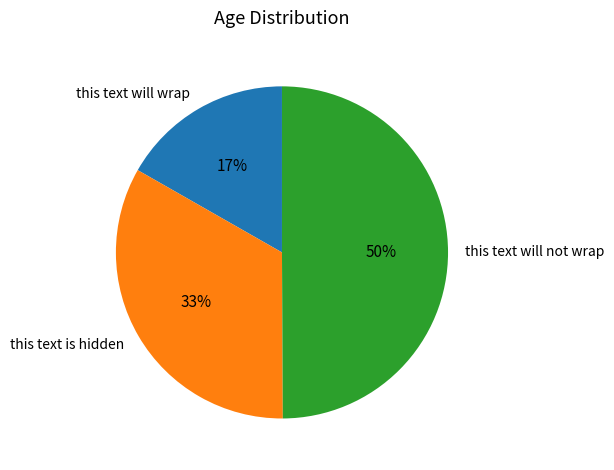

Rank the categories by value from highest to lowest.

this text will not wrap, this text is hidden, this text will wrap